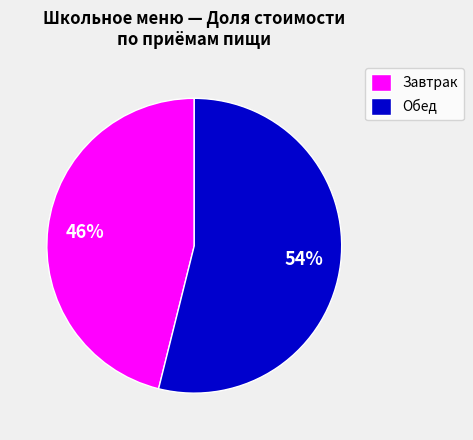

Is it true that Завтрак is 52% of the pie?

False